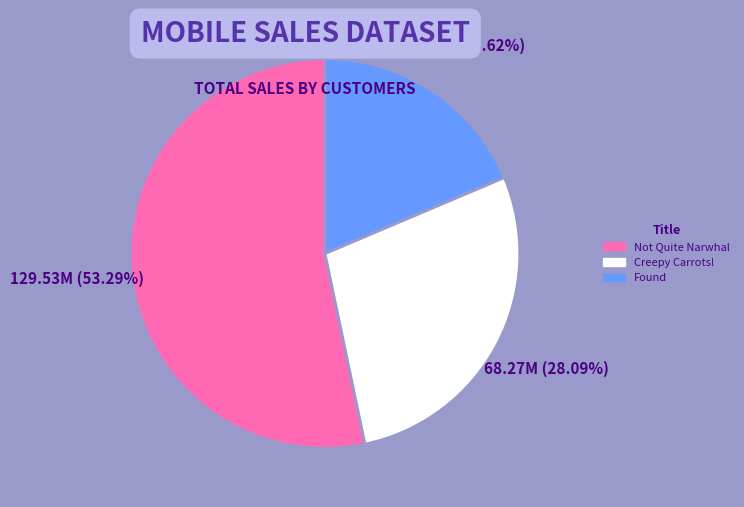

Rank the categories by value from highest to lowest.

Not Quite Narwhal, Creepy Carrots!, Found